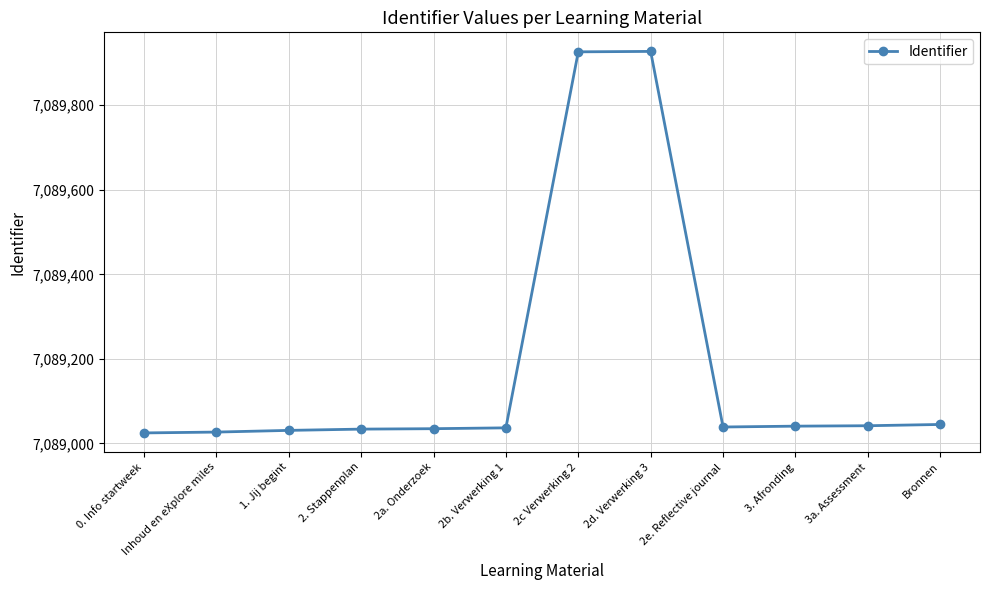

What is the maximum value shown in the chart?

7089927